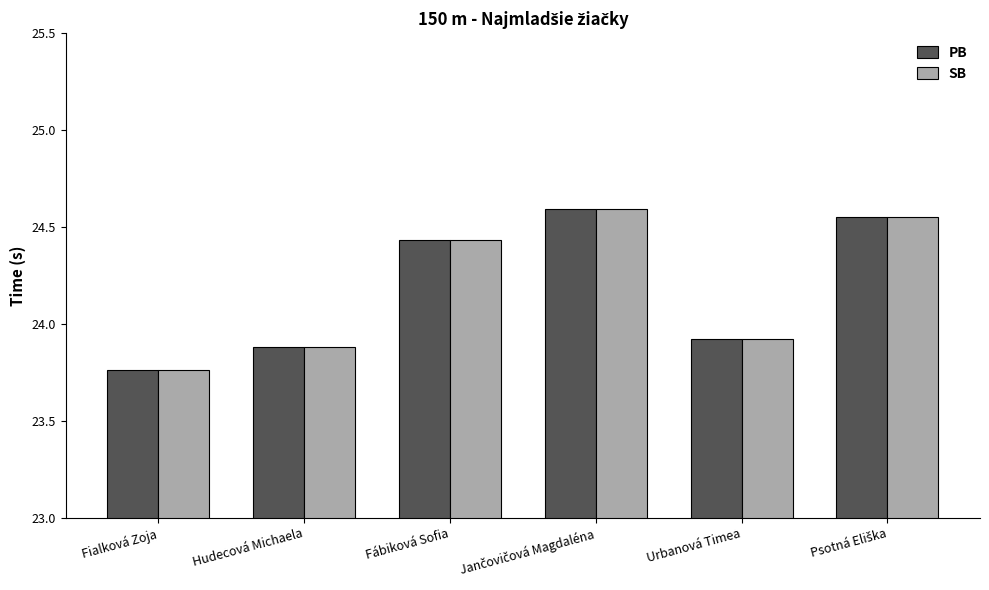

Where does the SB series first go above 24?

Fábiková Sofia